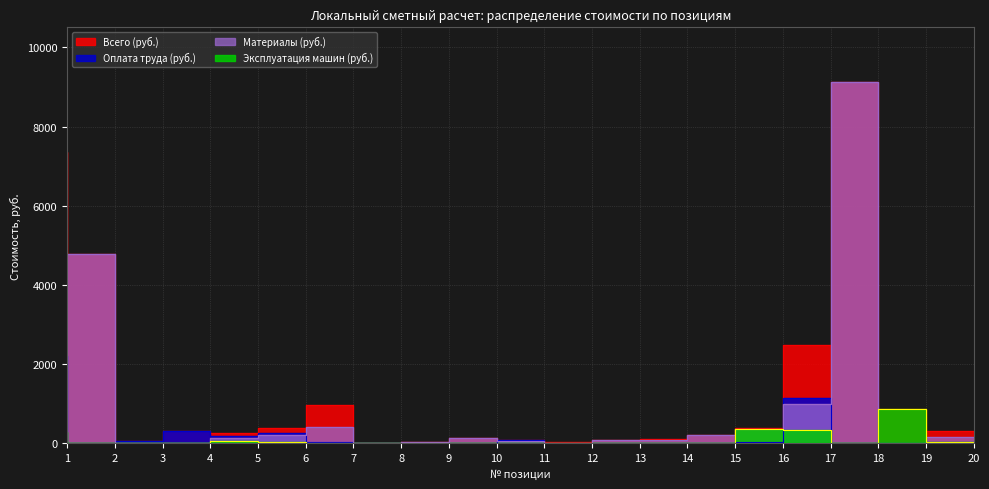

True or false: Материалы (руб.) and Всего (руб.) cross at least once.

False